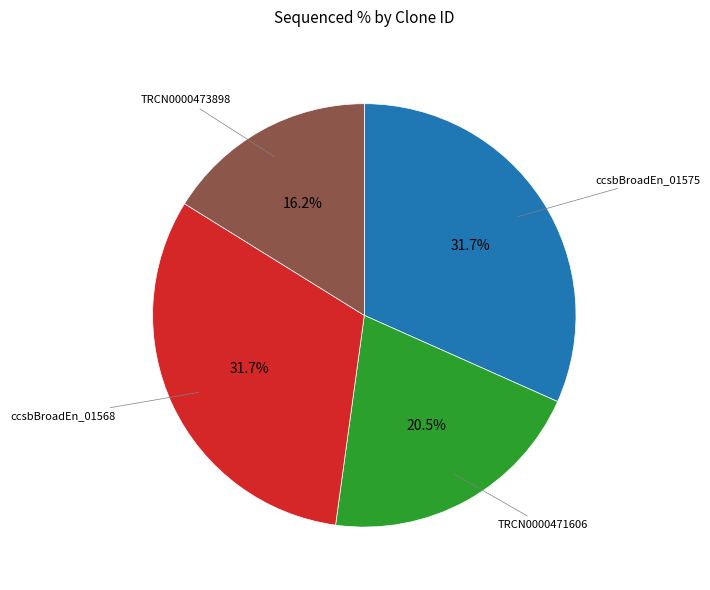

Is there a majority slice in this chart?

No